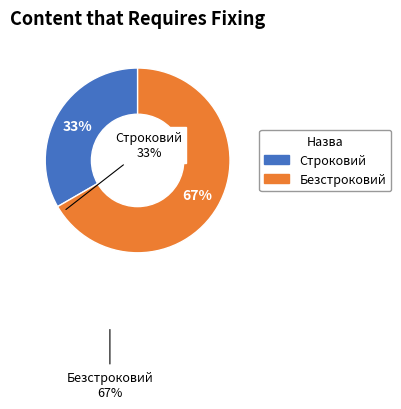

How many segments does this pie chart have?

2